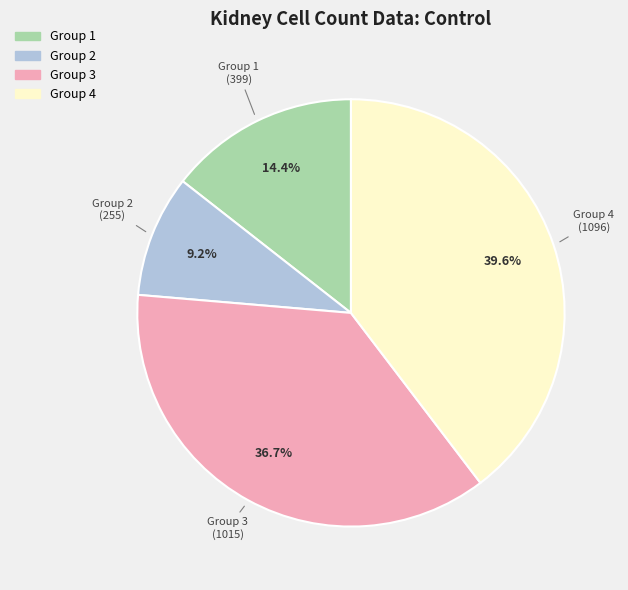

Is there a majority slice in this chart?

No